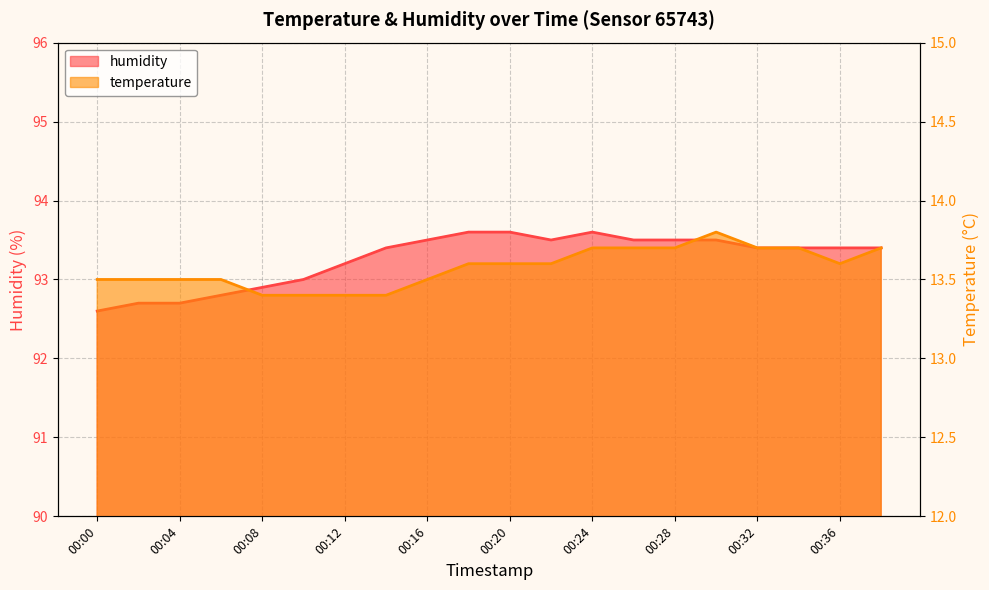

What are all the series names shown in the legend?

temperature, humidity